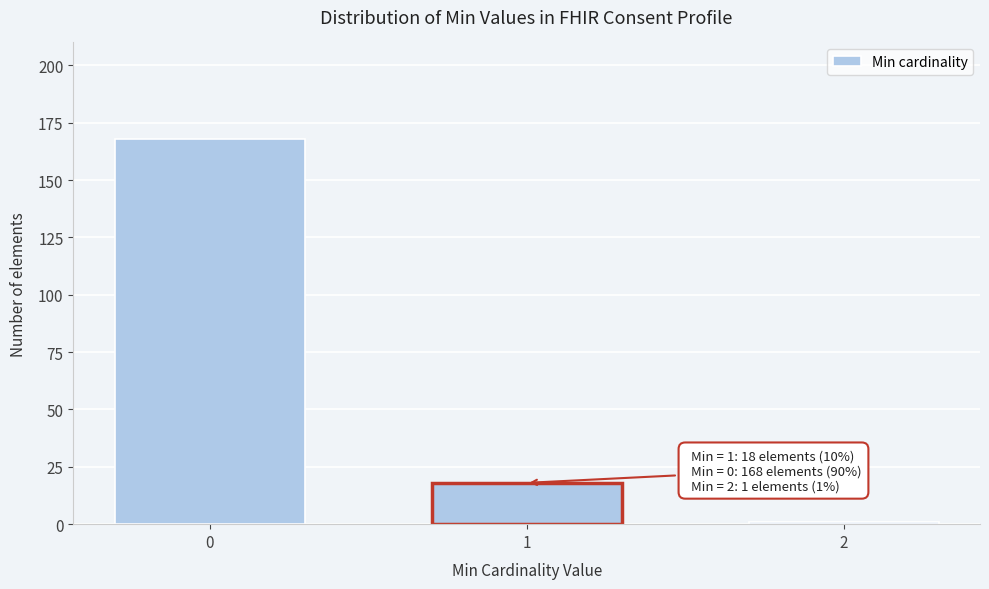

Reading left to right, list all the values displayed in this chart.

0=168	1=18	2=1